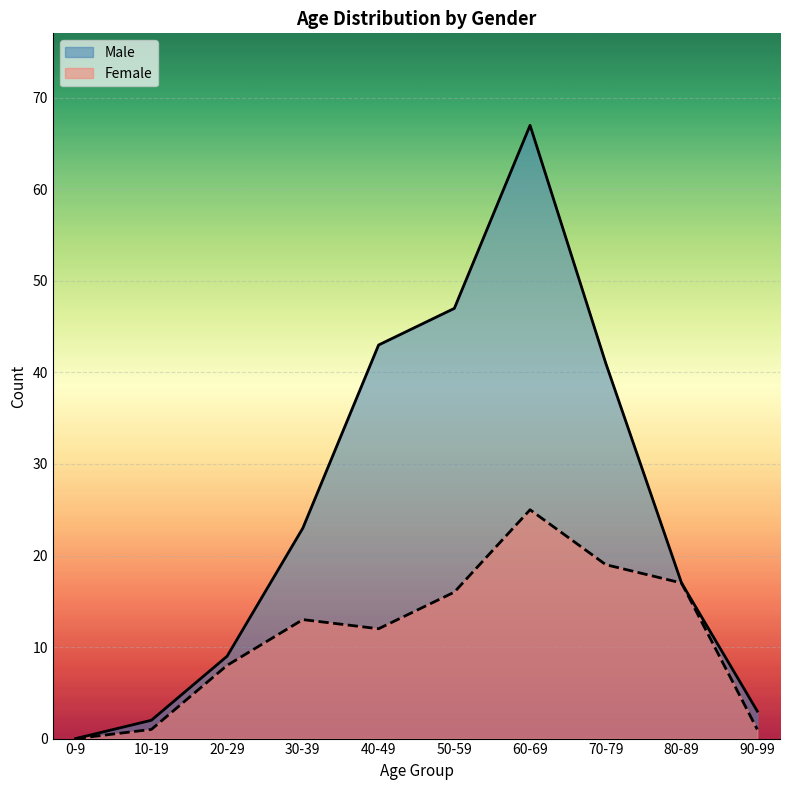

How many data points does each series have?

10